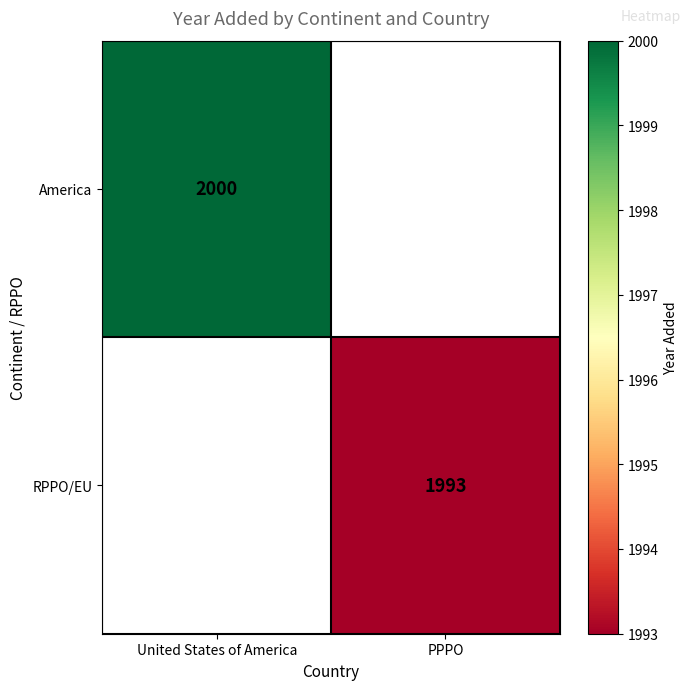

What is the greatest value displayed?

2000.0